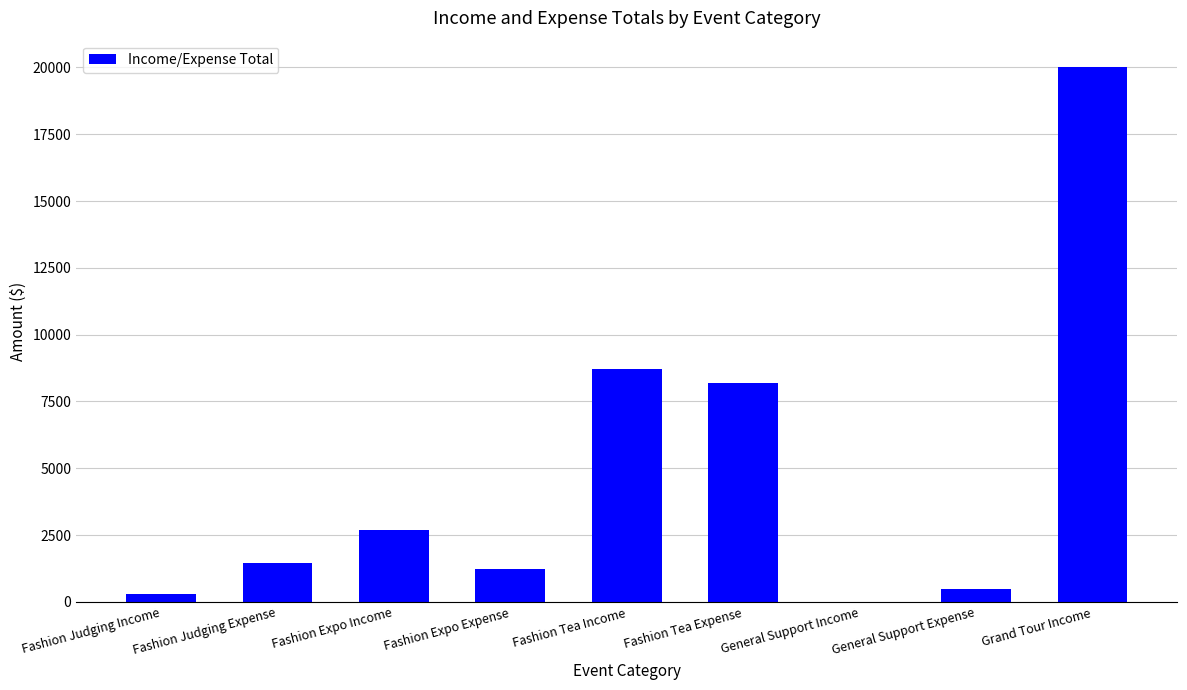

How many values are above zero?

8